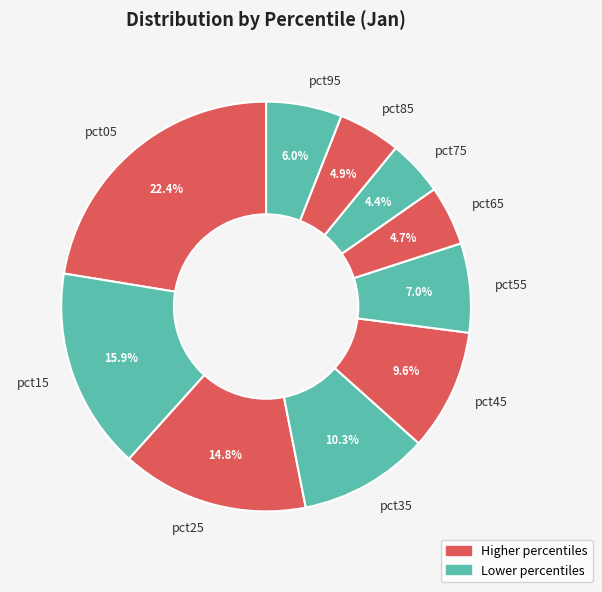

The pct75 slice represents 4% of the pie. True or false?

True